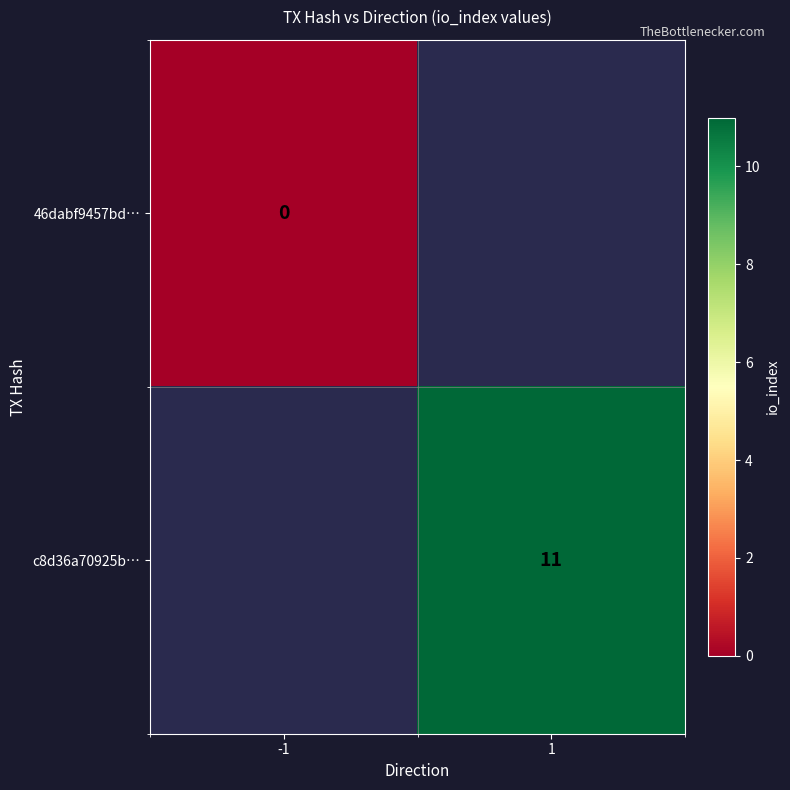

How many distinct data groups are displayed?

2